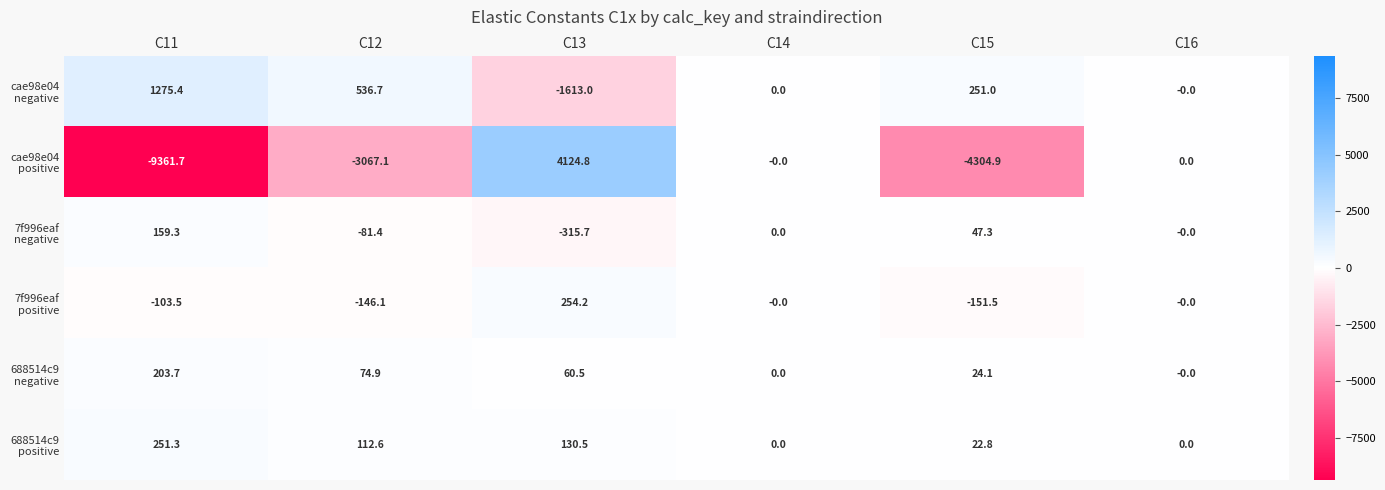

Count the number of data series in this chart.

6